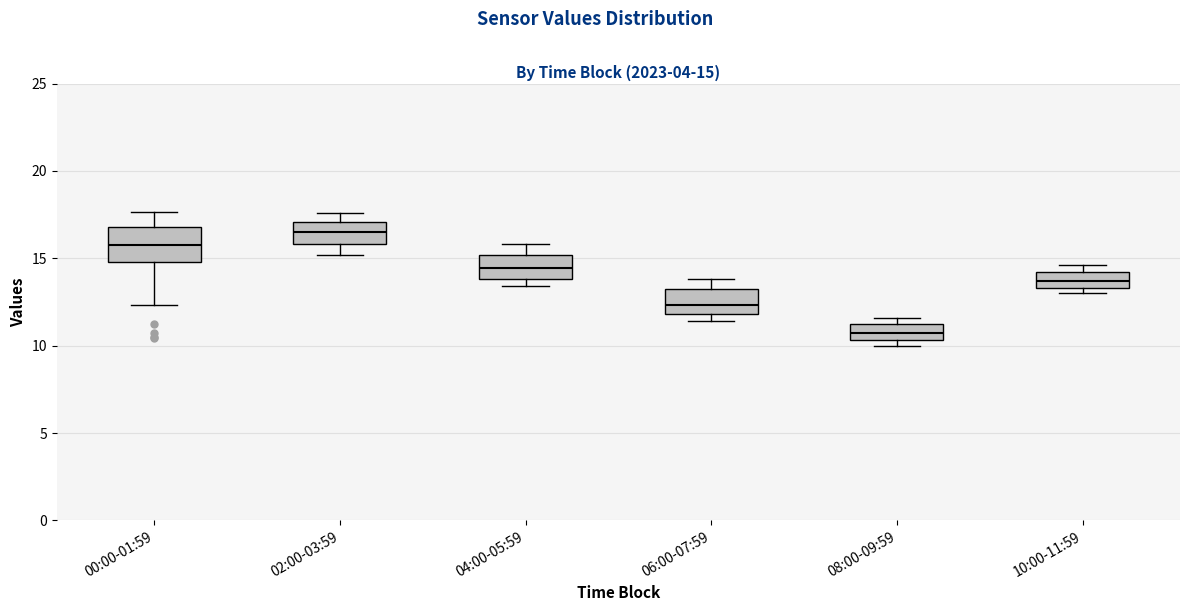

Comparing the boxes themselves (not the whiskers), which one is the tallest?

00:00-01:59